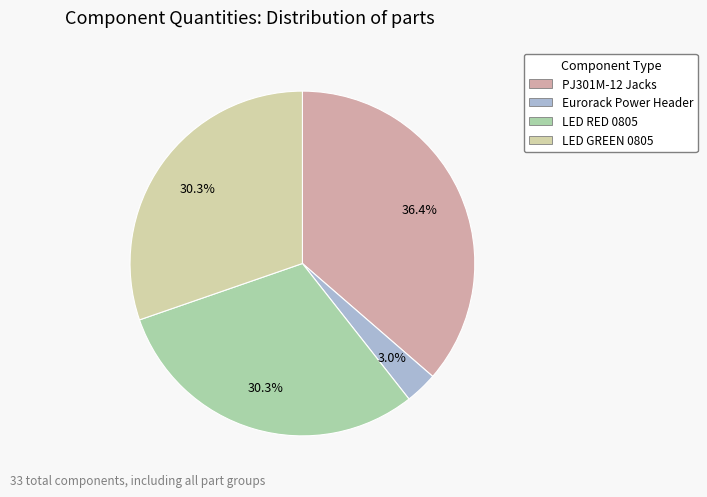

Is there a majority slice in this chart?

No